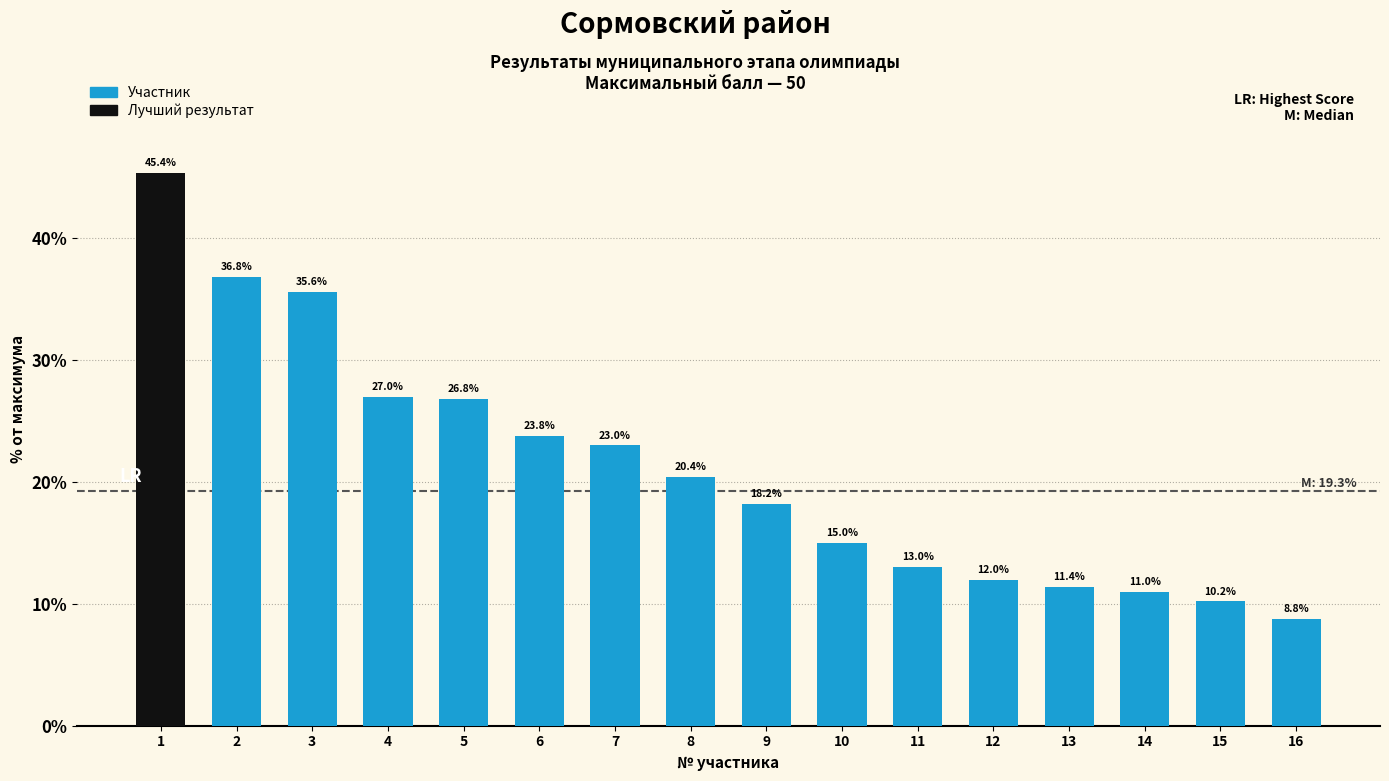

What is the value of the 8th bar from the left?

20.4